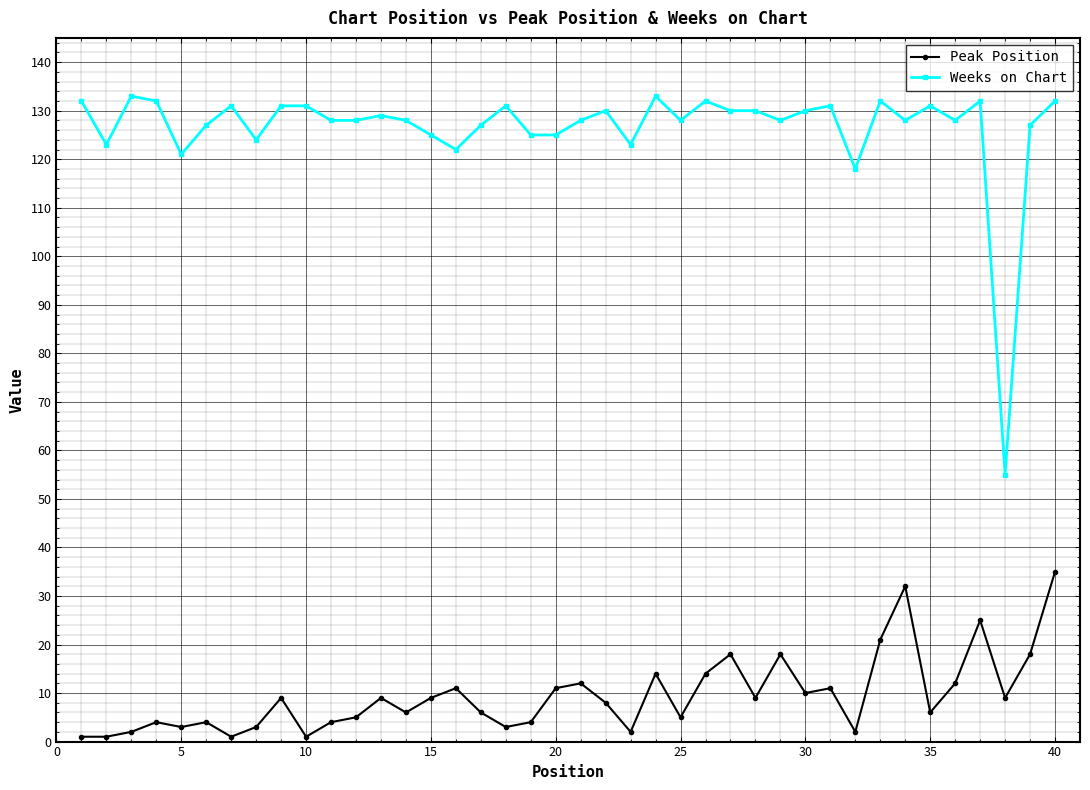

Which series has the widest spread of values?

Weeks on Chart